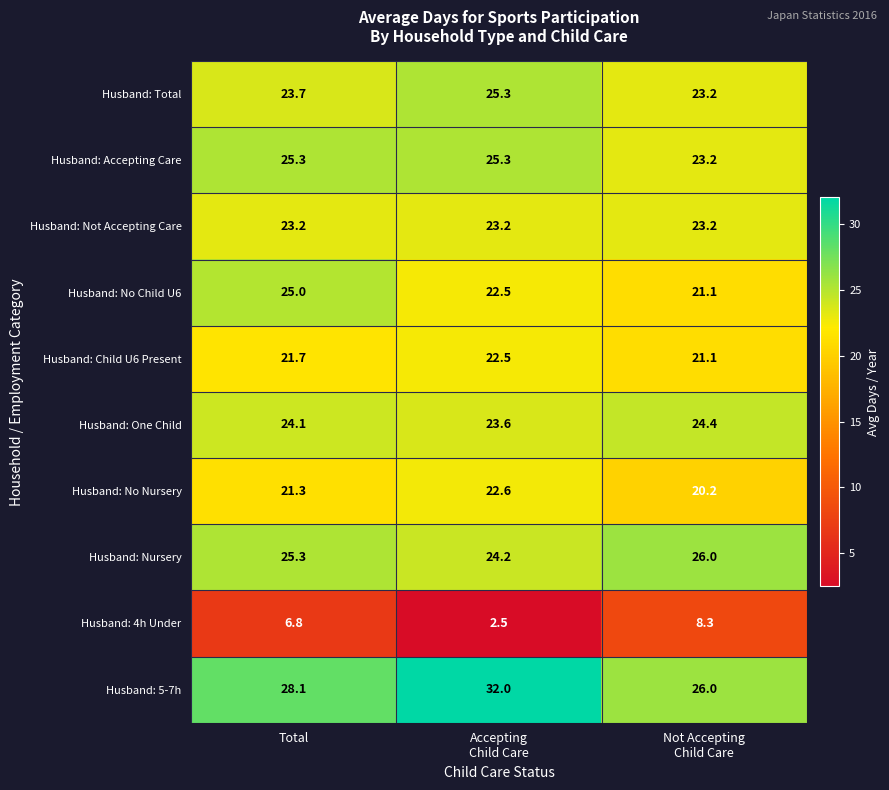

What is the difference between the second highest and minimum values in the Husband: 5-7h series?

2.1